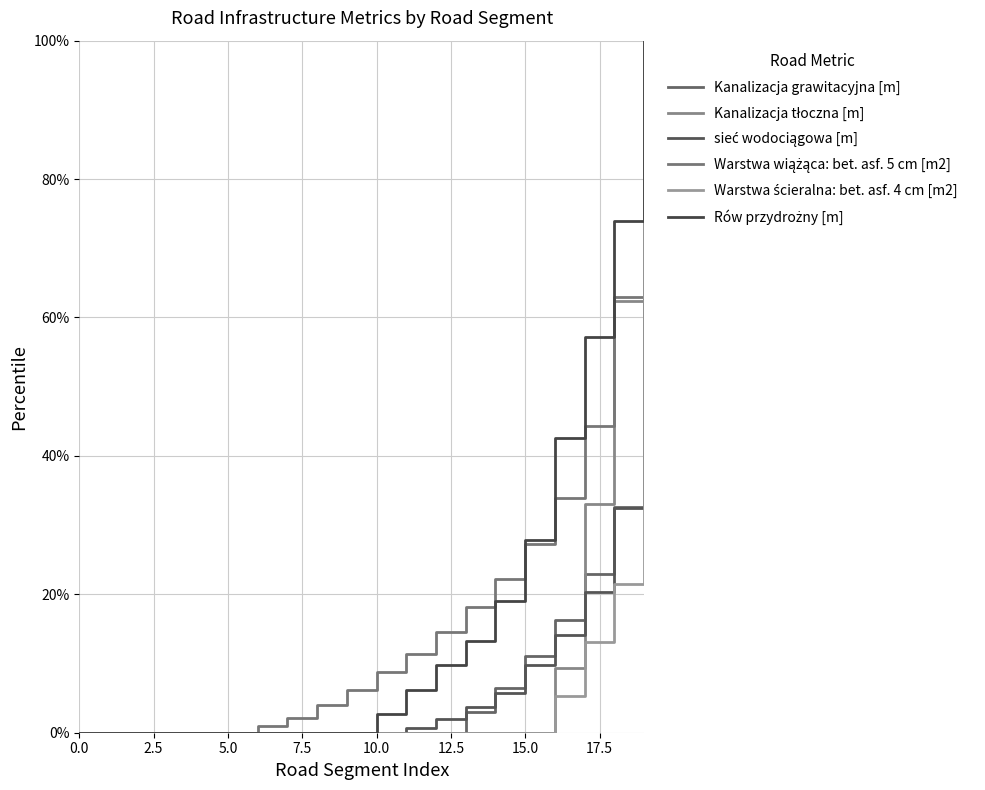

What is the label of the 12th point from the left?

11